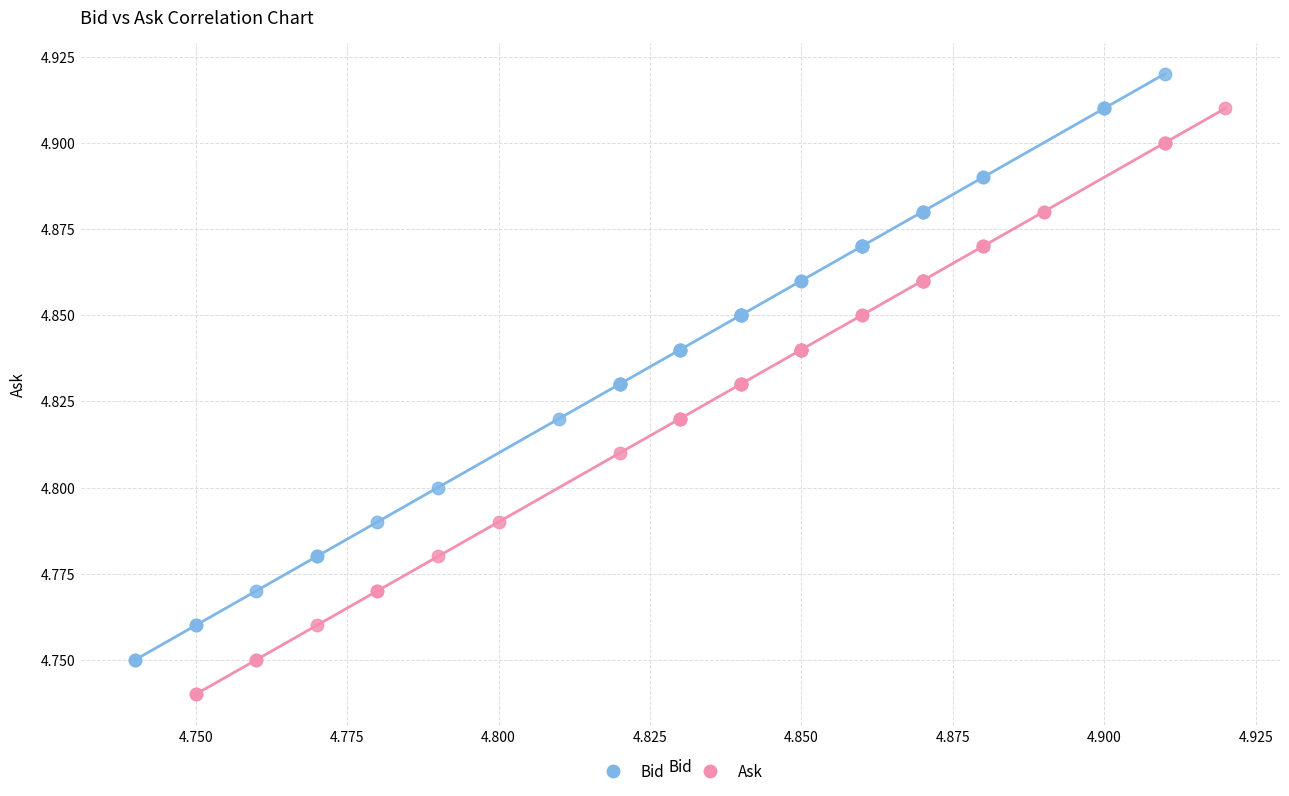

Which series contains the highest Y value?

Bid